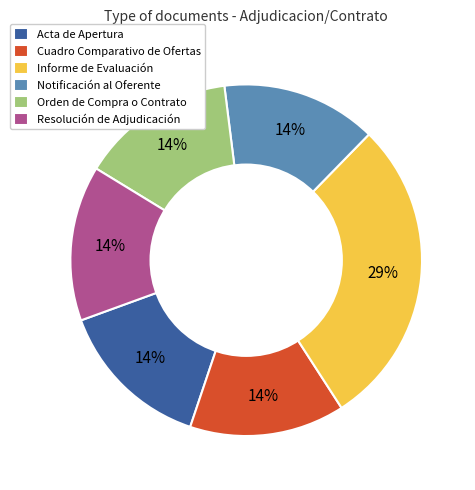

True or false: Orden de Compra o Contrato accounts for 1% of the total.

False